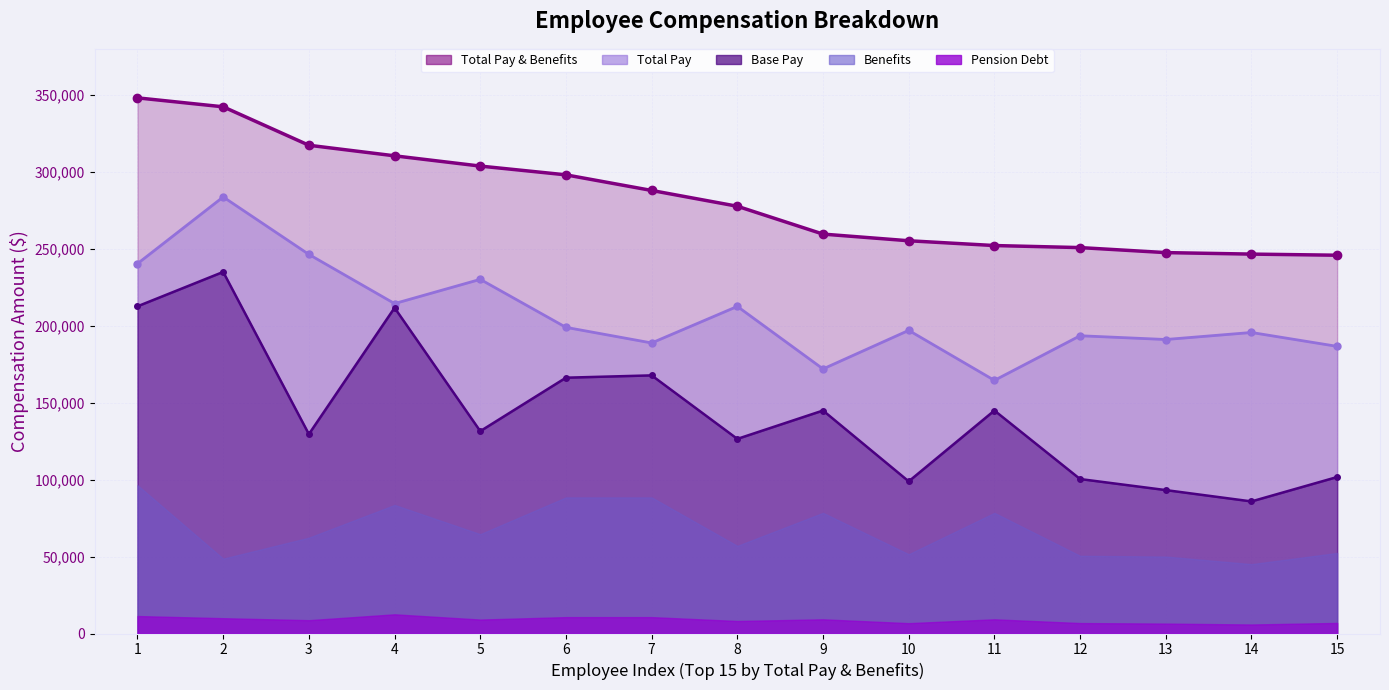

Which series has the largest total across all categories?

total_pay_benefits